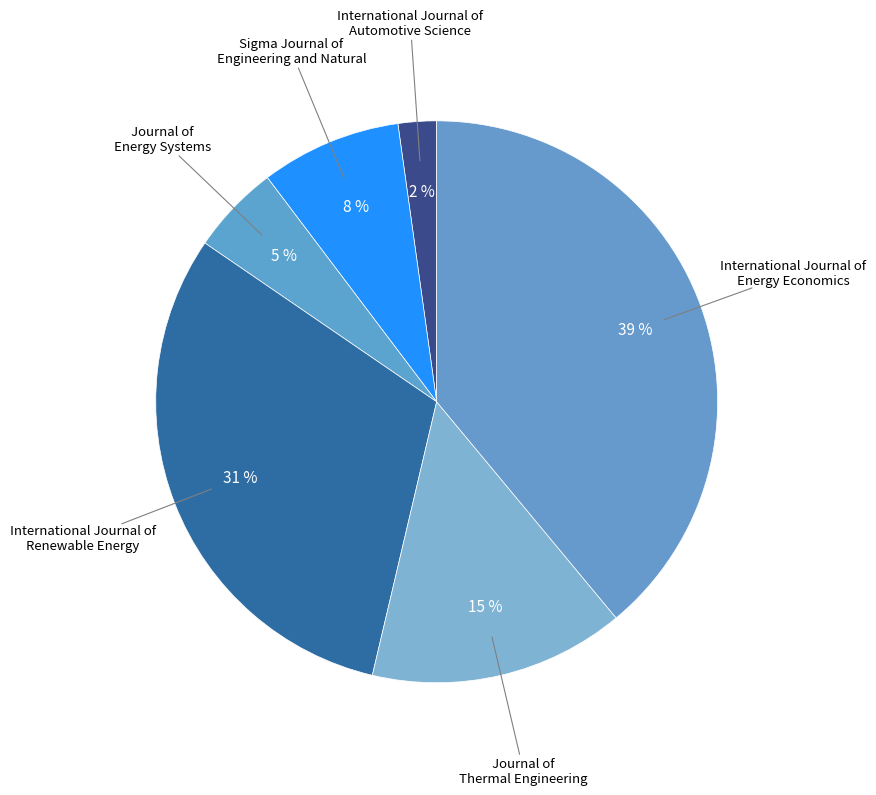

To the nearest percent, what is the difference between the largest and smallest slice percentages?

37%